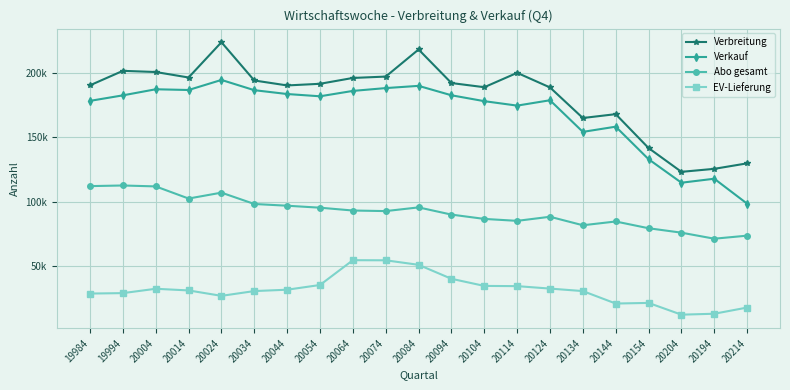

The value of Verbreitung at 20014 is 339257. True or false?

False